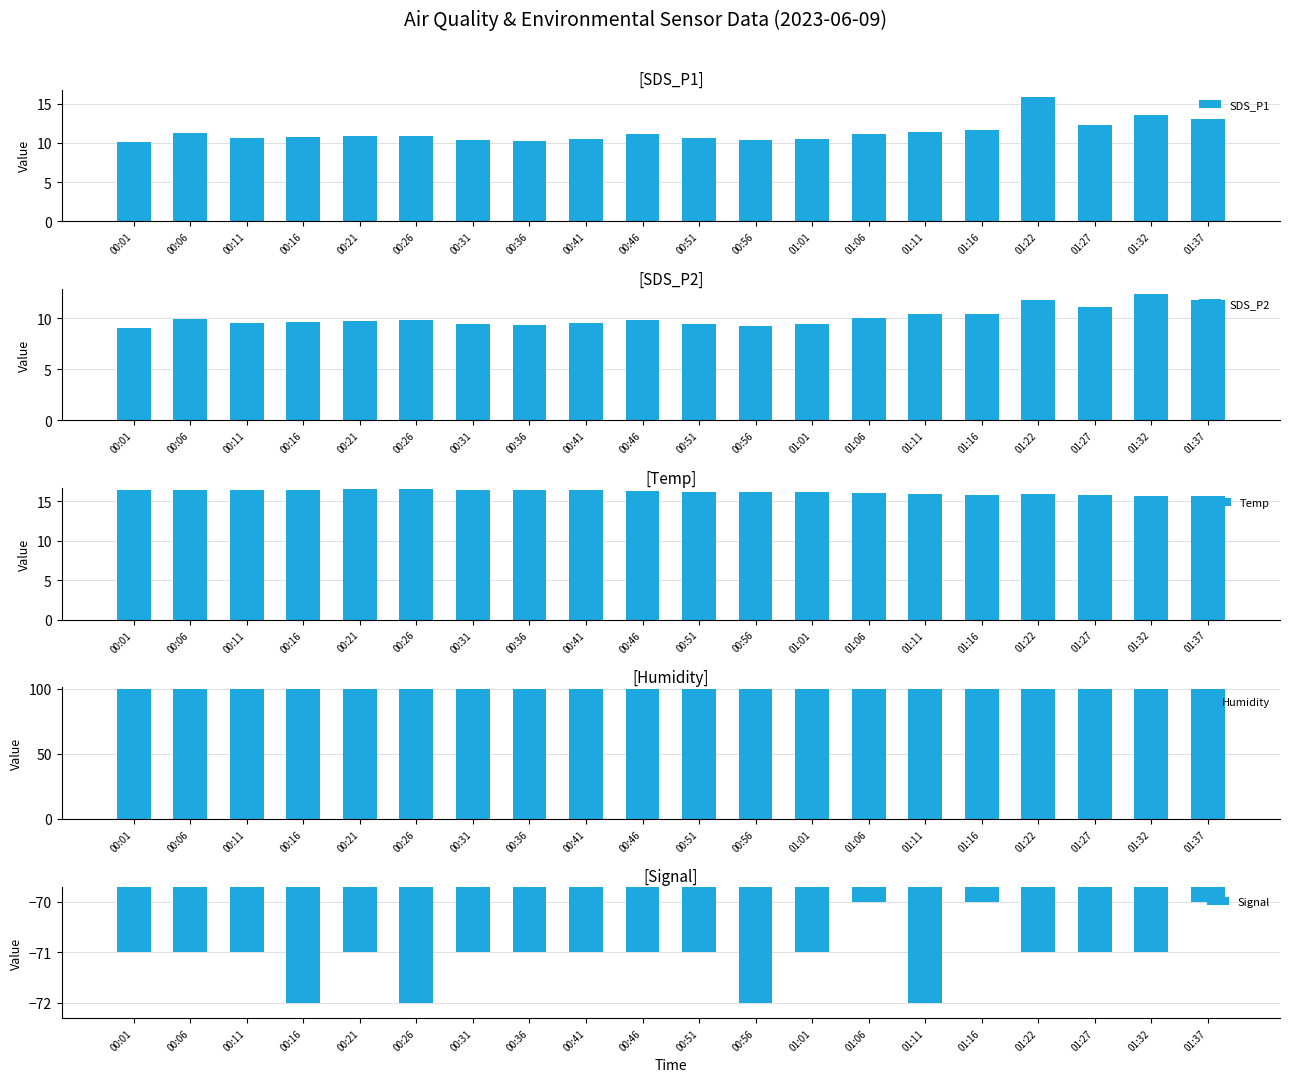

Reading right to left, extract all data points from this chart.

SDS_P1: 13.1	13.6	12.3	15.9	11.6	11.4	11.2	10.5	10.4	10.6	11.2	10.5	10.3	10.4	10.9	10.9	10.7	10.7	11.3	10.1
SDS_P2: 11.8	12.4	11.1	11.8	10.4	10.4	10.0	9.4	9.2	9.4	9.8	9.5	9.3	9.4	9.9	9.8	9.6	9.6	9.9	9.1
Temp: 15.7	15.7	15.8	15.9	15.8	15.9	16.0	16.1	16.2	16.2	16.3	16.4	16.4	16.4	16.5	16.5	16.4	16.4	16.4	16.4
Humidity: 99.9	99.9	99.9	99.9	99.9	99.9	99.9	99.9	99.9	99.9	99.9	99.9	99.9	99.9	99.9	99.9	99.9	99.9	99.9	99.9
Signal: -70.0	-71.0	-71.0	-71.0	-70.0	-72.0	-70.0	-71.0	-72.0	-71.0	-71.0	-71.0	-71.0	-71.0	-72.0	-71.0	-72.0	-71.0	-71.0	-71.0